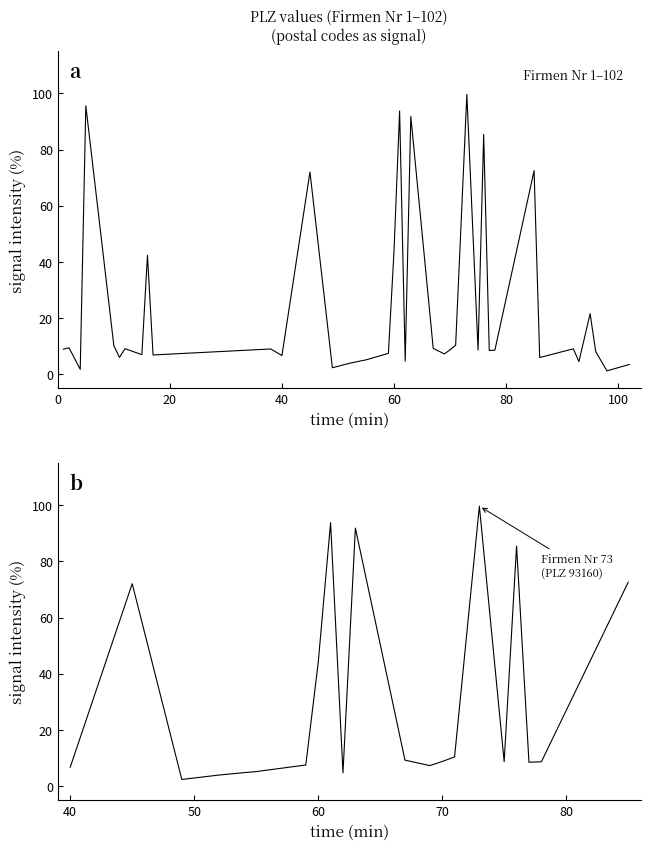

How many distinct data groups are displayed?

1